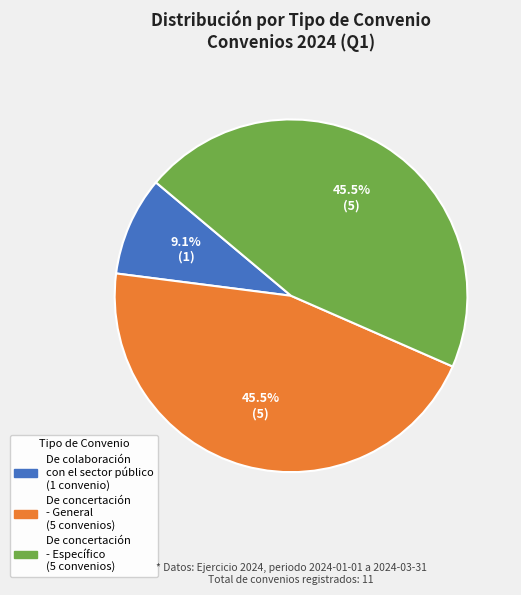

How many slices are in this pie chart?

3